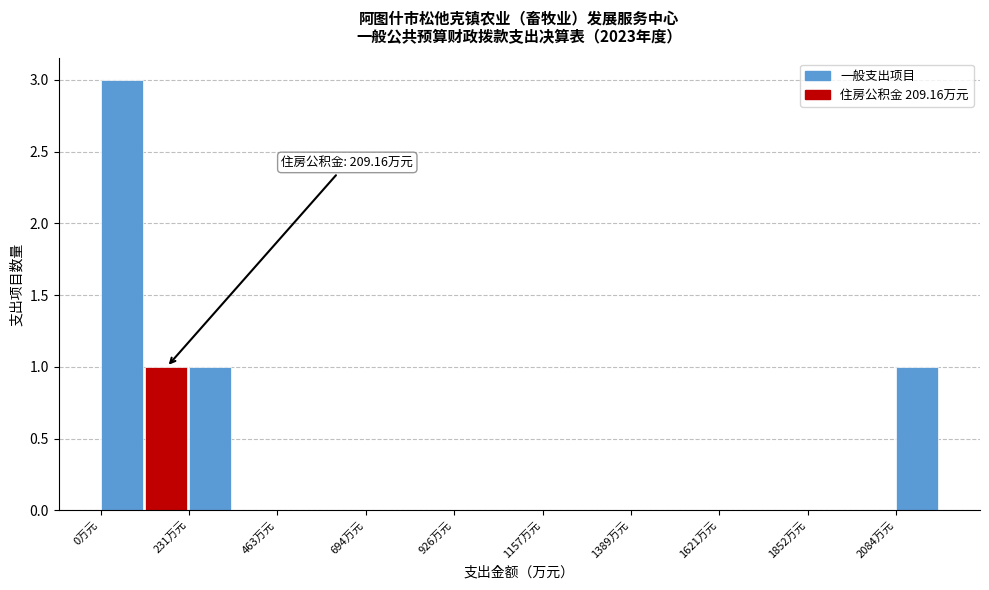

Around what value on the x-axis is the tallest bar? Give the approximate position of its centre, as read against the axis.

50